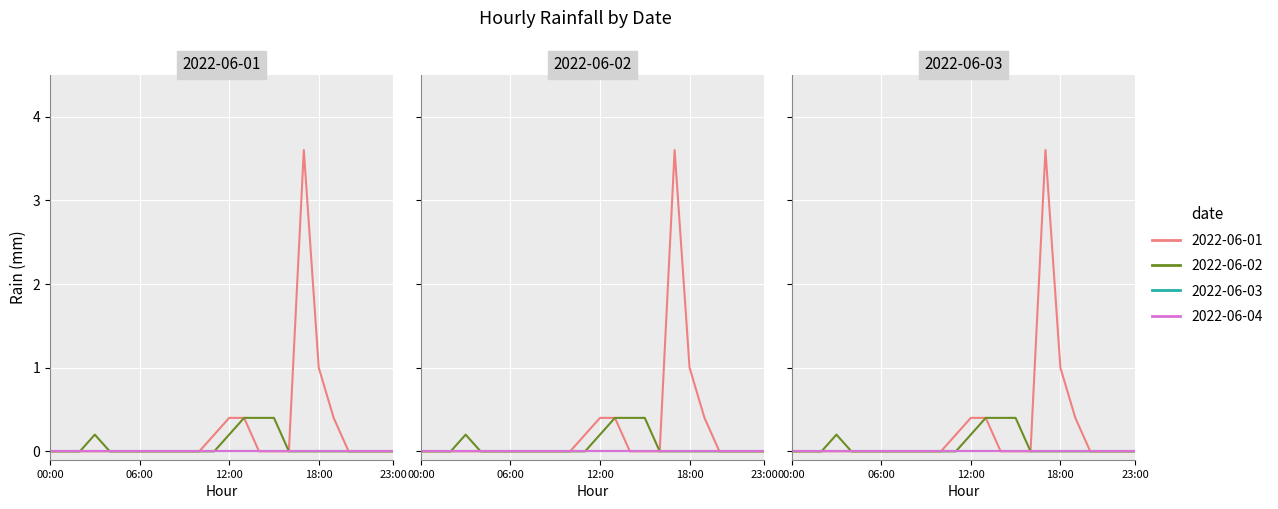

The value of 2022-06-02 at 07:00 is 0.0. True or false?

True